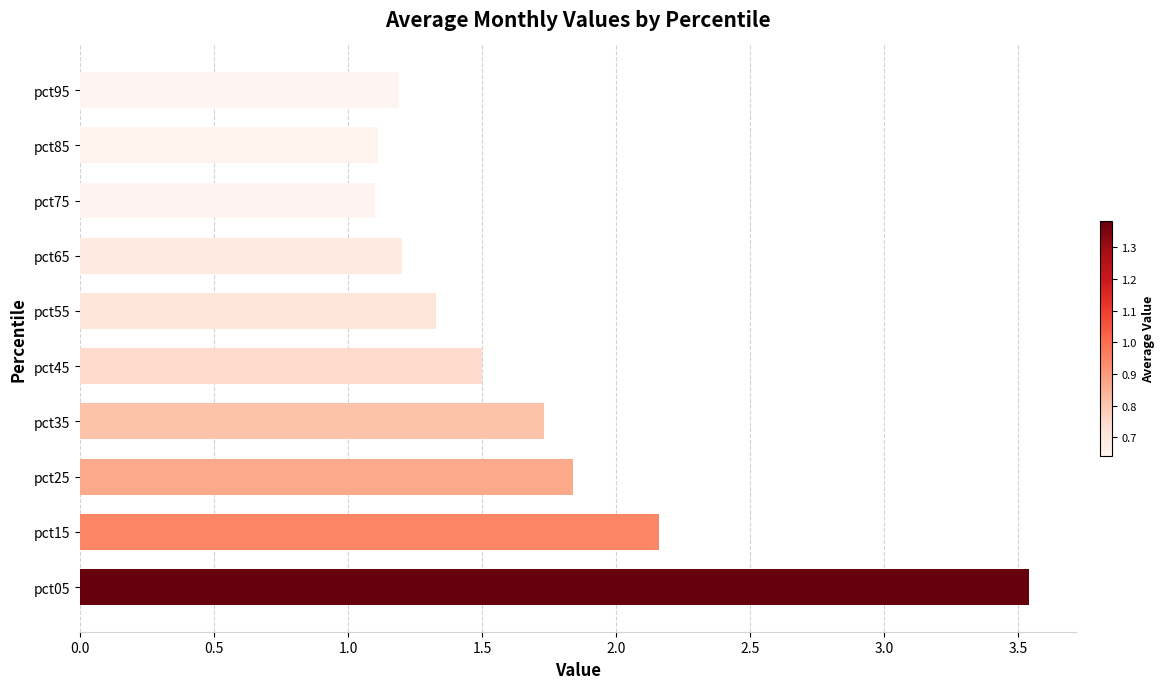

What is the approximate value at pct85?

1.1